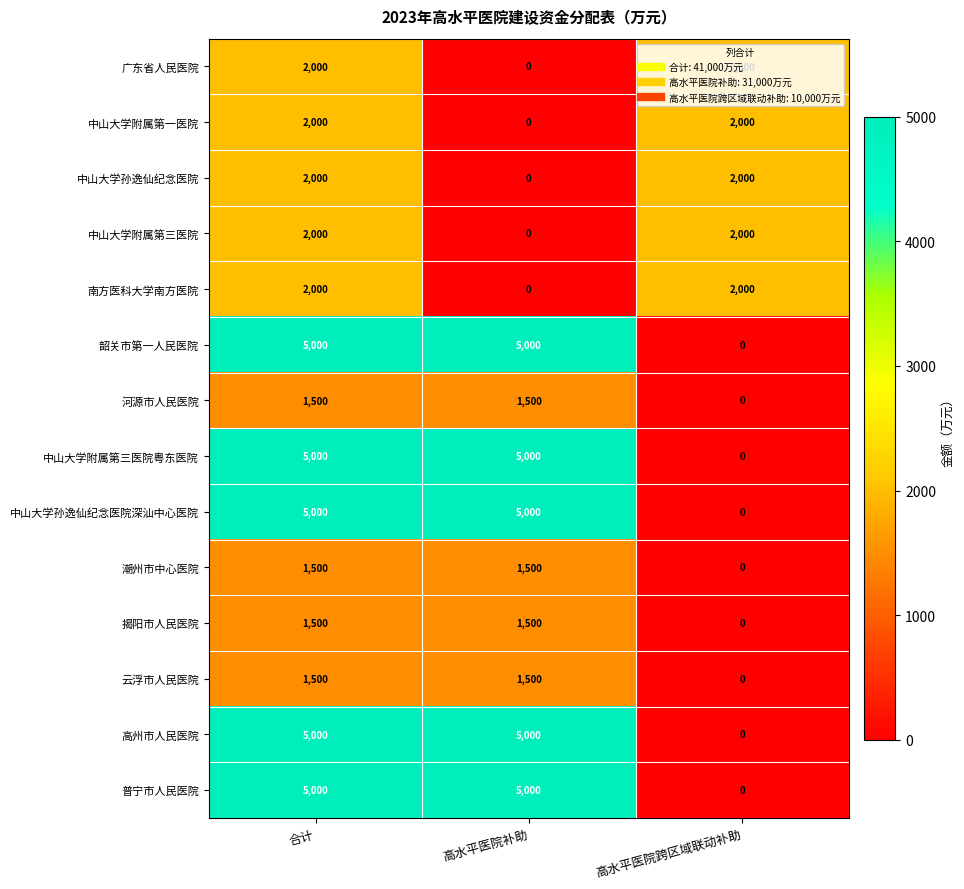

What is the difference between the maximum and minimum values in the 中山大学孙逸仙纪念医院 series?

2000